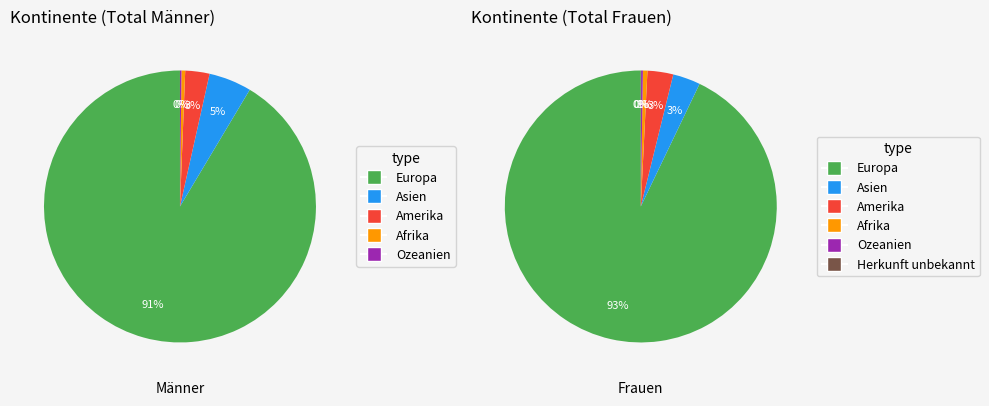

The Europa slice represents 83% of the pie. True or false?

False